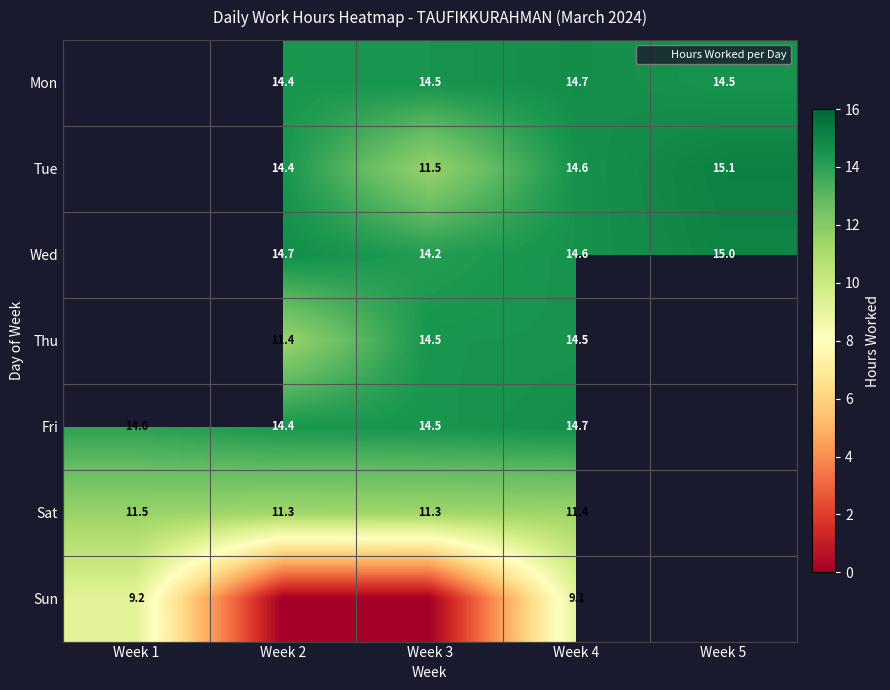

Which category has the highest value across all series?

Week 5